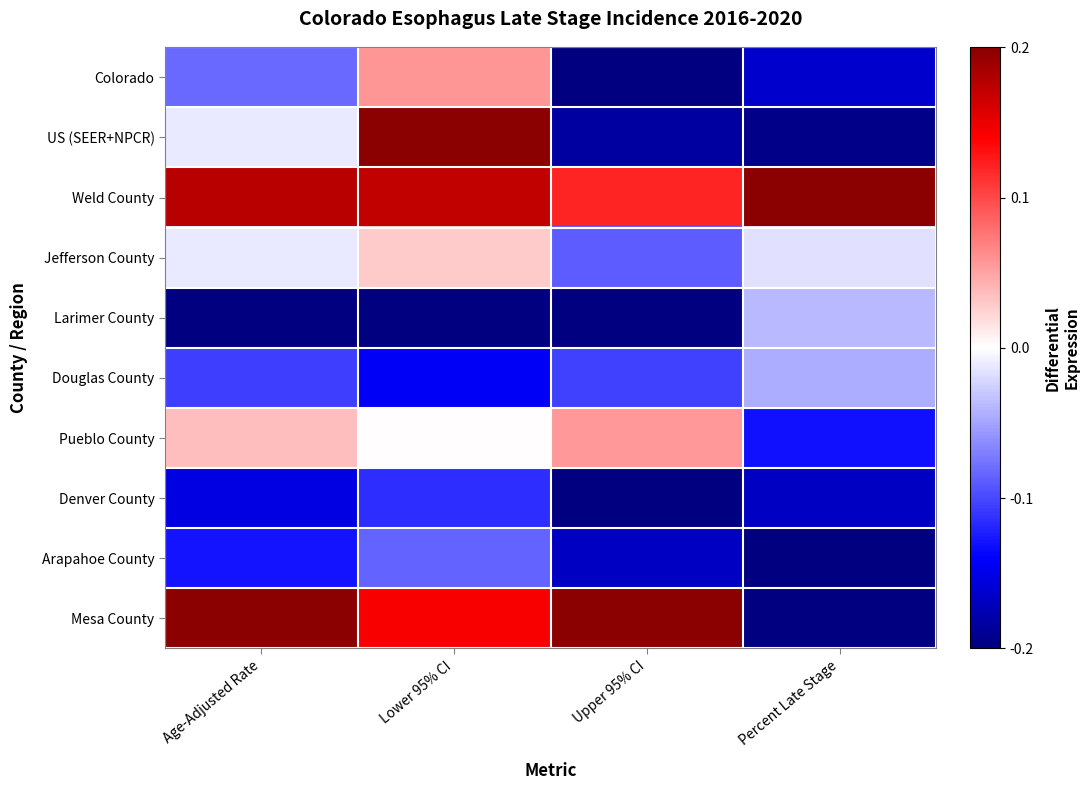

List the series in order of their peak value, lowest first.

Denver County, Arapahoe County, Douglas County, Larimer County, Jefferson County, Pueblo County, Colorado, Weld County, US (SEER+NPCR), Mesa County